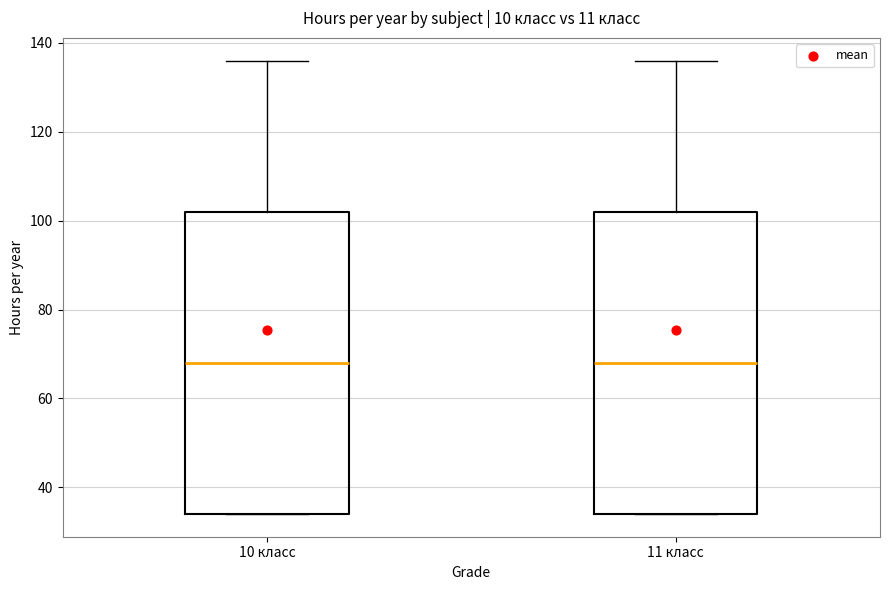

Reading left to right, read every box against the y-axis: the position of its median line, the range the box covers, and the ends of its whiskers. The values are not printed on the chart, so give them approximately, as read against the axis.

10 класс: median 68, box 34 to 102, whiskers 34 to 136
11 класс: median 68, box 34 to 102, whiskers 34 to 136